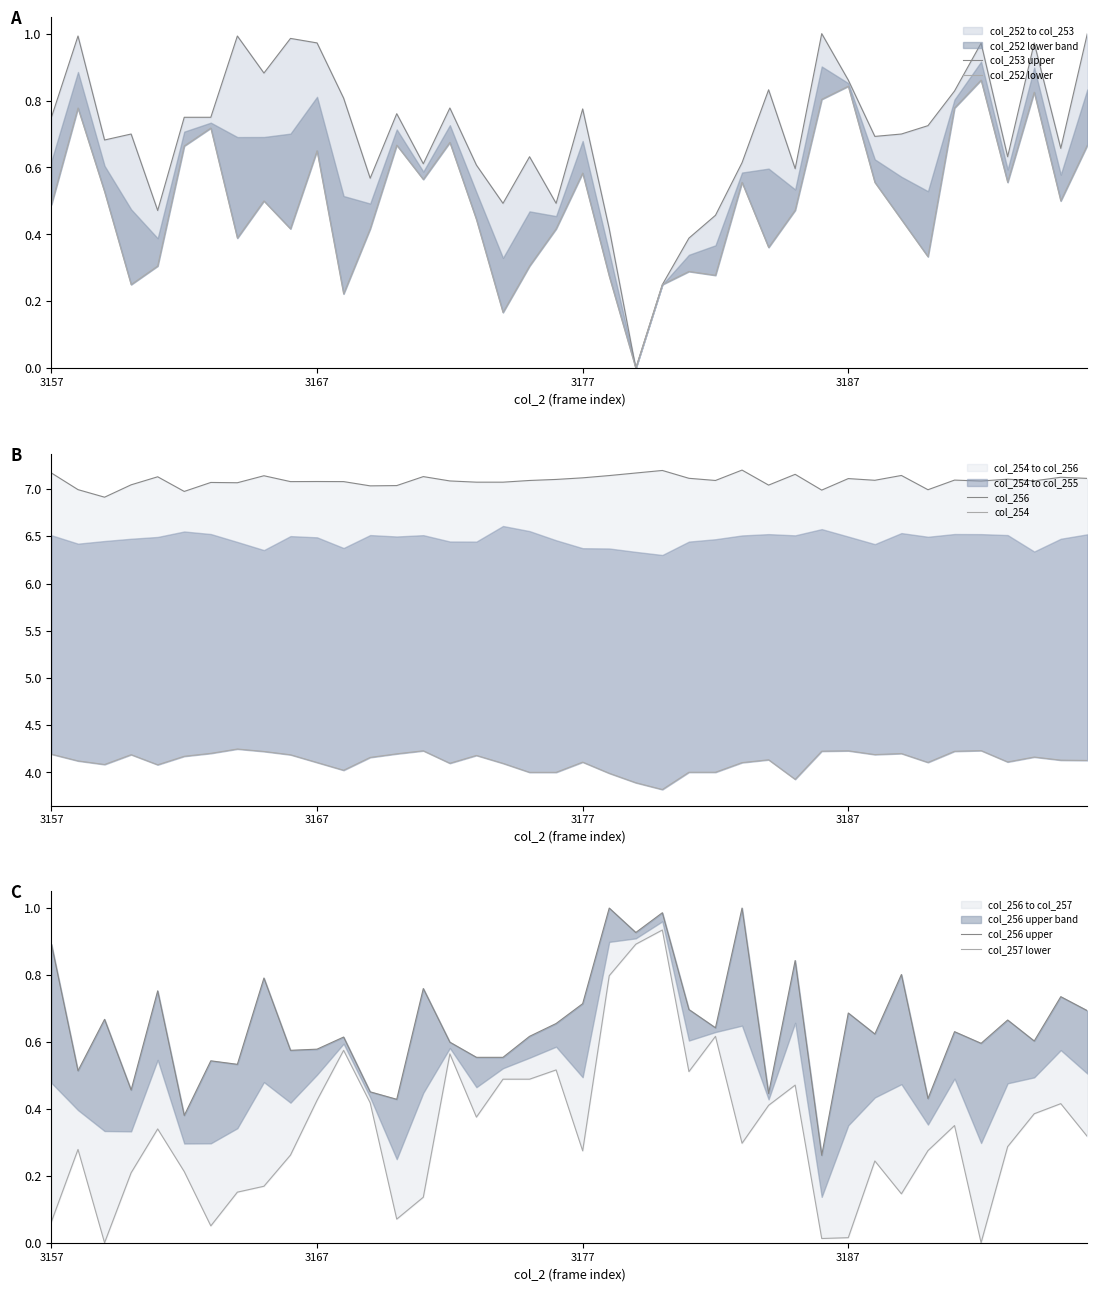

List the labels in order of col_253 upper value, largest first.

29, 39, 3167, 7, 9, 10, 37, 35, 8, 30, 27, 34, 11, 15, 20, 13, 3157, 5, 6, 33, 3187, 32, 31, 3177, 38, 18, 36, 26, 14, 16, 28, 12, 17, 19, 4, 25, 21, 24, 23, 22